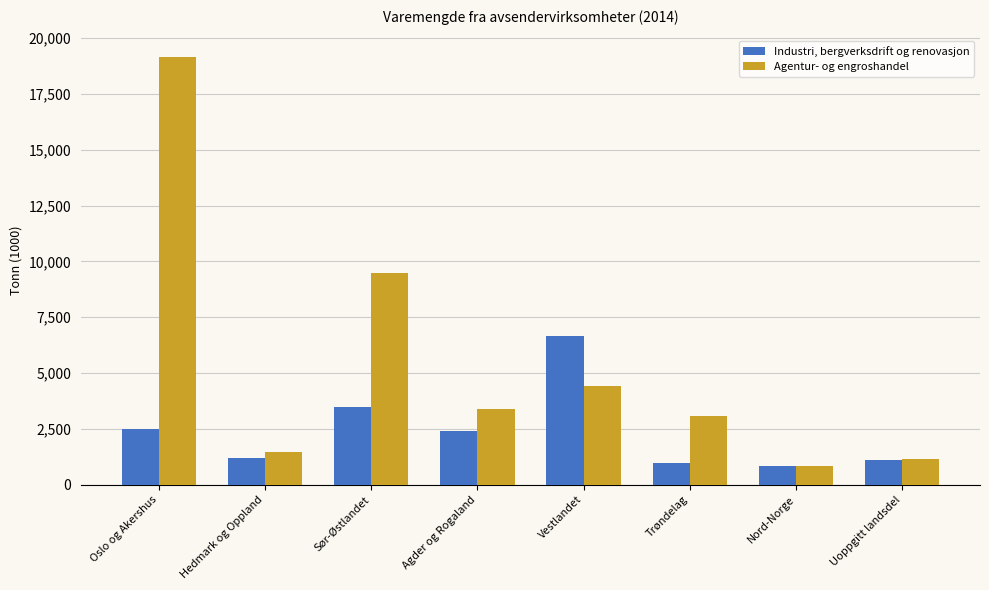

The Industri, bergverksdrift og renovasjon series shows 6653 at Vestlandet. True or false?

True